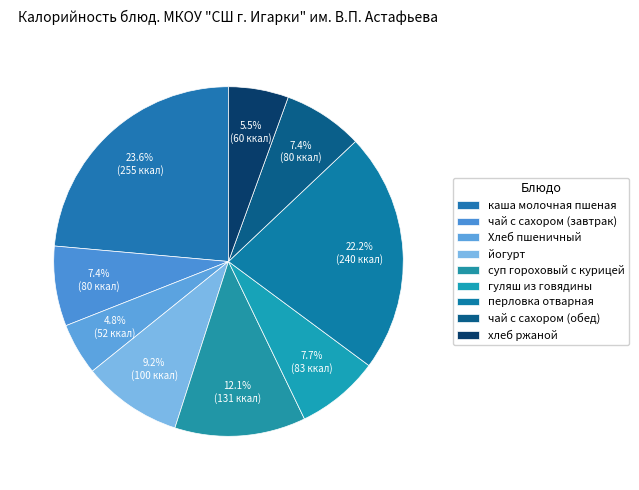

What is the change in value from каша молочная пшеная to чай с сахором (обед)?

-175.0